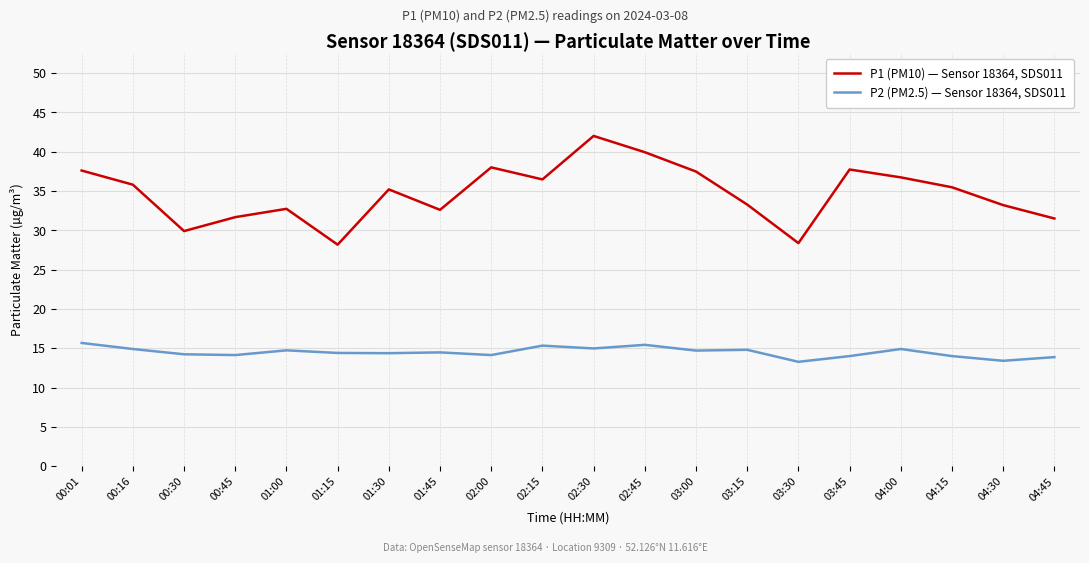

List the series in order of their overall mean, highest first.

P1 (PM10) — Sensor 18364, SDS011, P2 (PM2.5) — Sensor 18364, SDS011